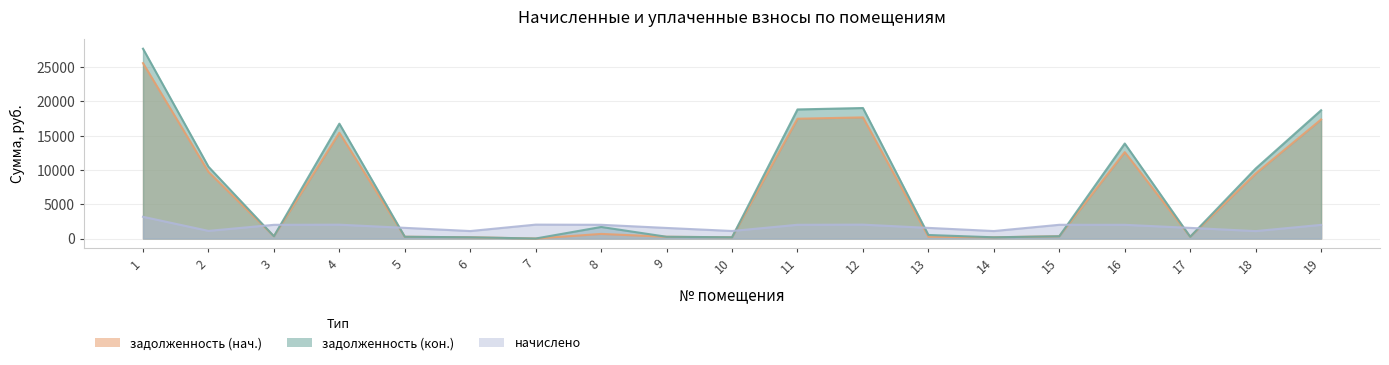

Read the задолженность (нач.) value at 11.

17482.8